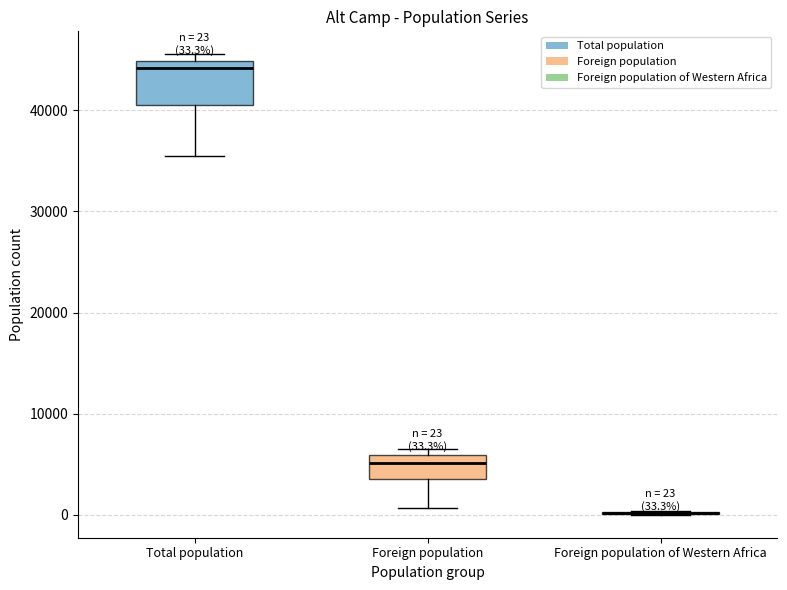

Which box is the tallest, from its lower edge to its upper edge?

Total population